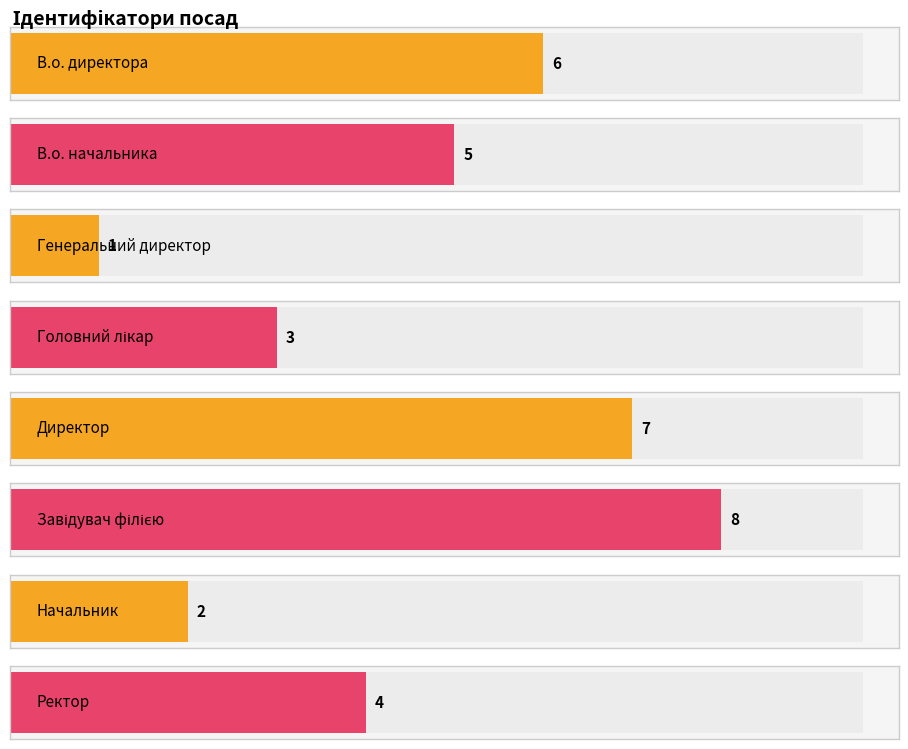

The value at Головний лікар is 3. True or false?

True